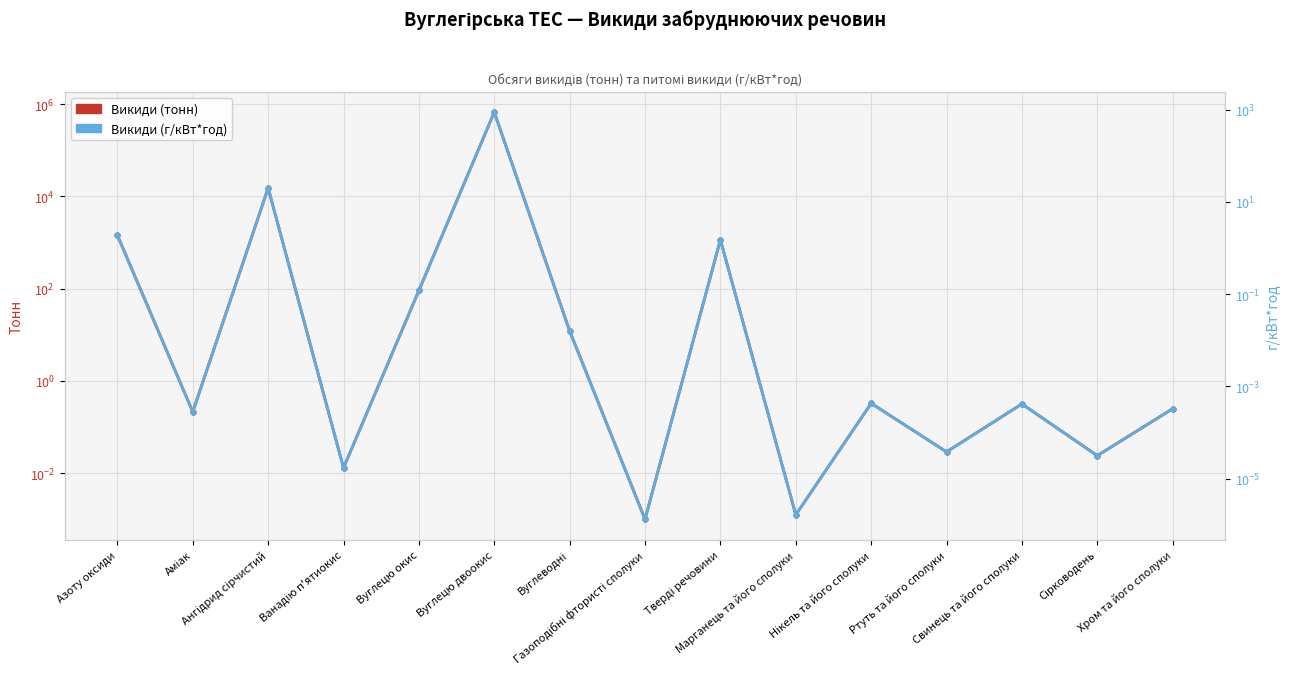

Reading left to right, list all the values displayed in this chart.

Викиди (тонн): Азоту оксиди=1446.9	Аміак=0.2	Ангідрид сірчистий=15267.9	Ванадію п'ятиокис=0.0	Вуглецю окис=91.6	Вуглецю двоокис=674901.8	Вуглеводні=12.1	Газоподібні фтористі сполуки=0.0	Тверді речовини=1153.0	Марганець та його сполуки=0.0	Нікель та його сполуки=0.3	Ртуть та його сполуки=0.0	Свинець та його сполуки=0.3	Сірководень=0.0	Хром та його сполуки=0.2
Викиди (г/кВт*год): Азоту оксиди=1.9	Аміак=0.0	Ангідрид сірчистий=19.9	Ванадію п'ятиокис=0.0	Вуглецю окис=0.1	Вуглецю двоокис=881.2	Вуглеводні=0.0	Газоподібні фтористі сполуки=0.0	Тверді речовини=1.5	Марганець та його сполуки=0.0	Нікель та його сполуки=0.0	Ртуть та його сполуки=0.0	Свинець та його сполуки=0.0	Сірководень=0.0	Хром та його сполуки=0.0